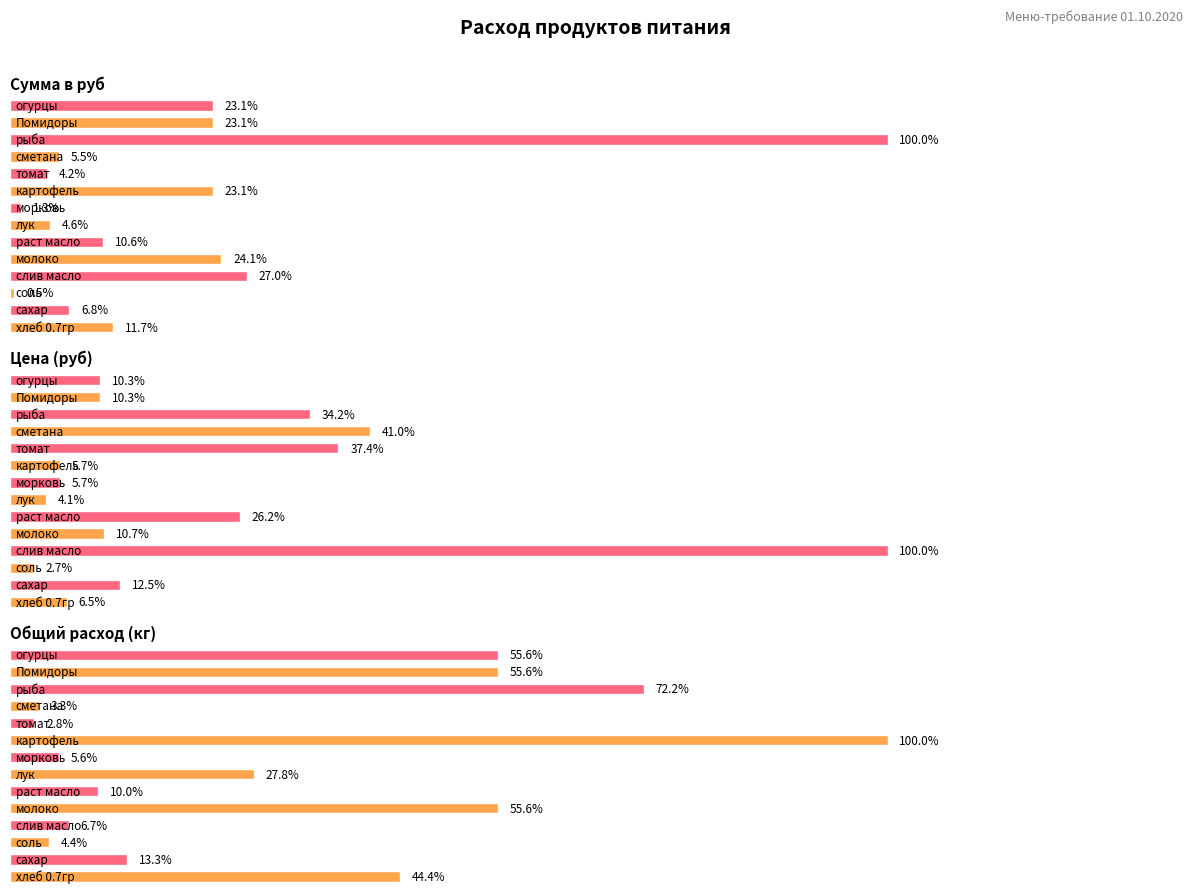

What is the total value across all series at рыба?

7177.5